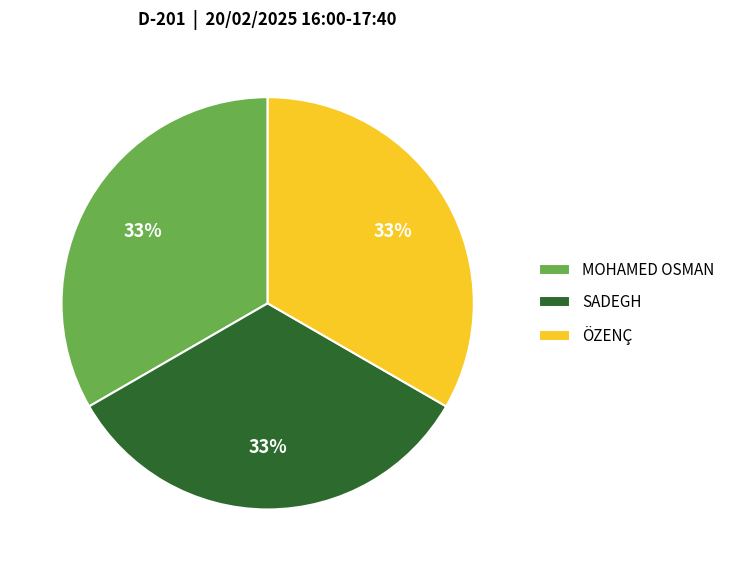

To the nearest percent, what portion does ÖZENÇ represent?

33%